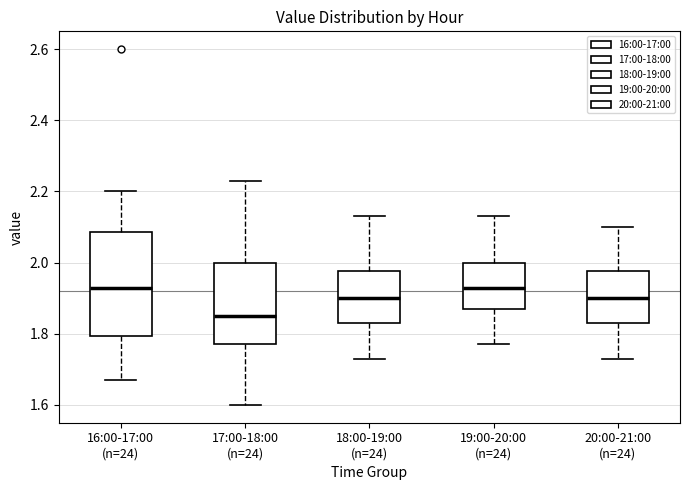

Which box is the tallest, from its lower edge to its upper edge?

16:00-17:00 (n=24)